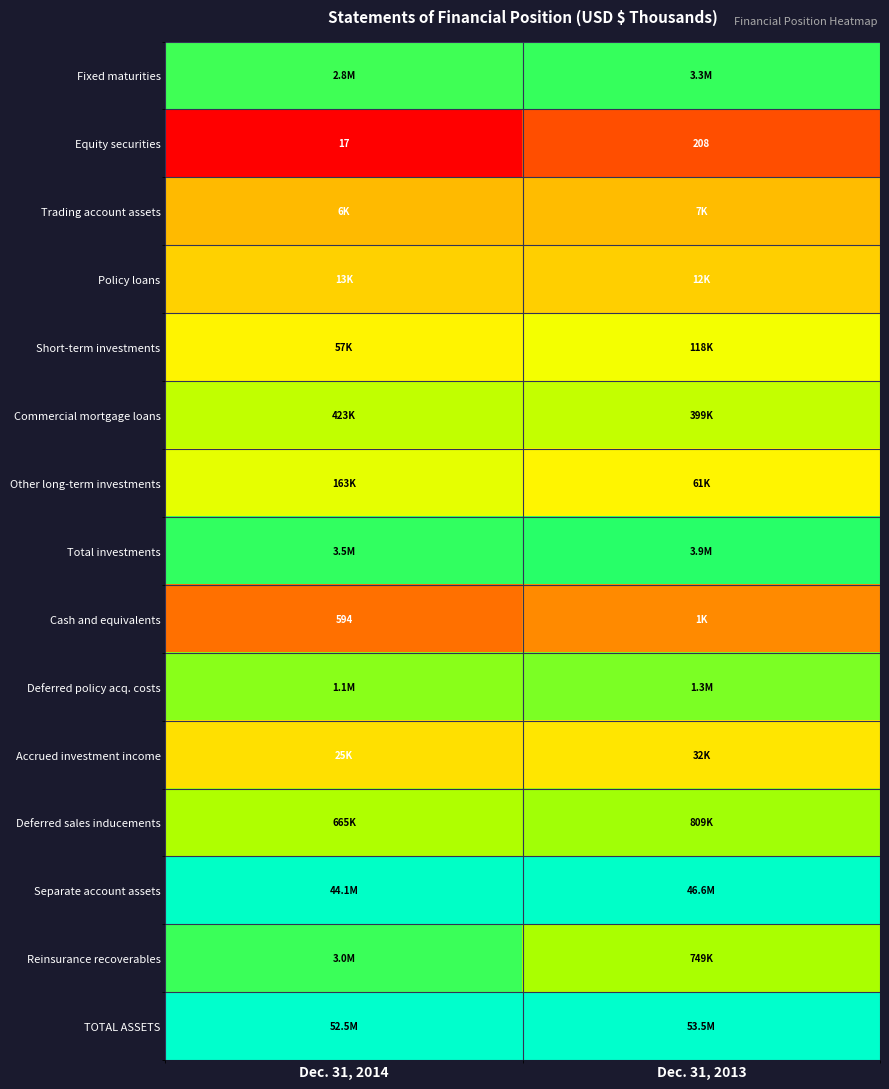

Which series has the largest total across all categories?

TOTAL ASSETS